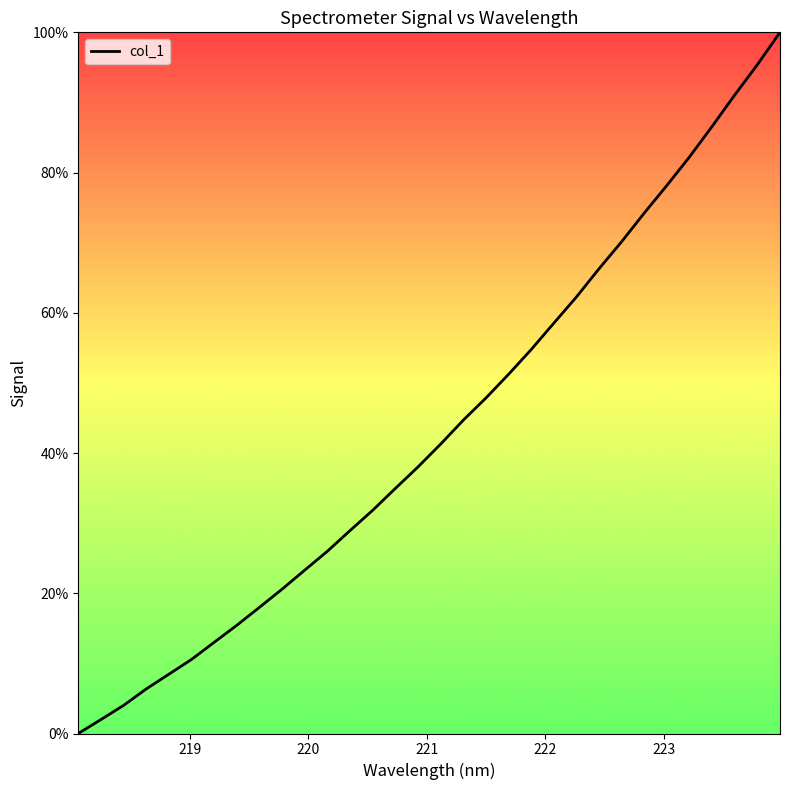

Is this an area chart (filled region under the line)?

No